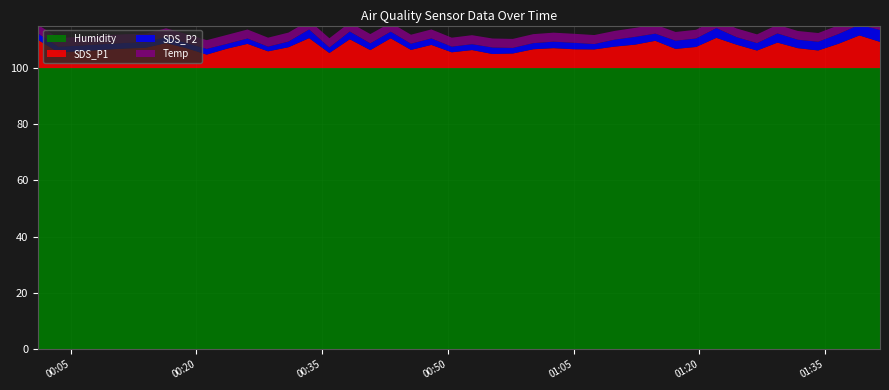

Reading left to right, list all the values displayed in this chart.

SDS_P1: 2022/12/08 00:01:07=10.0	2022/12/08 00:03:33=5.6	2022/12/08 00:11:31=6.9	2022/12/08 00:13:57=7.2	2022/12/08 00:16:23=8.9	2022/12/08 00:18:48=7.1	2022/12/08 00:21:14=4.8	2022/12/08 00:23:40=6.9	2022/12/08 00:26:06=8.6	2022/12/08 00:28:33=6.0	2022/12/08 00:30:59=7.4	2022/12/08 00:33:27=10.6	2022/12/08 00:35:52=5.3	2022/12/08 00:38:18=10.2	2022/12/08 00:40:45=6.4	2022/12/08 00:43:11=10.6	2022/12/08 00:45:36=6.5	2022/12/08 00:48:02=8.2	2022/12/08 00:50:28=5.6	2022/12/08 00:52:53=6.4	2022/12/08 00:55:19=5.0	2022/12/08 00:57:45=5.2	2022/12/08 01:00:11=6.7	2022/12/08 01:02:36=7.1	2022/12/08 01:05:02=6.7	2022/12/08 01:07:28=6.6	2022/12/08 01:09:54=7.6	2022/12/08 01:12:19=8.3	2022/12/08 01:14:45=9.7	2022/12/08 01:17:10=6.8	2022/12/08 01:19:36=7.5	2022/12/08 01:22:02=10.7	2022/12/08 01:24:27=8.3	2022/12/08 01:26:53=6.2	2022/12/08 01:29:19=9.1	2022/12/08 01:31:45=7.1	2022/12/08 01:34:11=6.2	2022/12/08 01:36:37=8.7	2022/12/08 01:39:06=11.6	2022/12/08 01:41:33=9.3
SDS_P2: 2022/12/08 00:01:07=2.2	2022/12/08 00:03:33=2.0	2022/12/08 00:11:31=2.0	2022/12/08 00:13:57=1.9	2022/12/08 00:16:23=2.1	2022/12/08 00:18:48=1.8	2022/12/08 00:21:14=2.0	2022/12/08 00:23:40=1.7	2022/12/08 00:26:06=1.9	2022/12/08 00:28:33=1.6	2022/12/08 00:30:59=2.0	2022/12/08 00:33:27=3.1	2022/12/08 00:35:52=1.9	2022/12/08 00:38:18=2.8	2022/12/08 00:40:45=2.4	2022/12/08 00:43:11=2.4	2022/12/08 00:45:36=2.2	2022/12/08 00:48:02=2.3	2022/12/08 00:50:28=2.0	2022/12/08 00:52:53=2.1	2022/12/08 00:55:19=2.3	2022/12/08 00:57:45=2.0	2022/12/08 01:00:11=2.2	2022/12/08 01:02:36=2.3	2022/12/08 01:05:02=2.3	2022/12/08 01:07:28=1.9	2022/12/08 01:09:54=2.5	2022/12/08 01:12:19=2.8	2022/12/08 01:14:45=2.5	2022/12/08 01:17:10=2.9	2022/12/08 01:19:36=3.0	2022/12/08 01:22:02=3.5	2022/12/08 01:24:27=2.7	2022/12/08 01:26:53=2.6	2022/12/08 01:29:19=3.2	2022/12/08 01:31:45=3.0	2022/12/08 01:34:11=3.1	2022/12/08 01:36:37=3.5	2022/12/08 01:39:06=3.8	2022/12/08 01:41:33=4.2
Temp: 2022/12/08 00:01:07=3.1	2022/12/08 00:03:33=3.1	2022/12/08 00:11:31=3.1	2022/12/08 00:13:57=3.1	2022/12/08 00:16:23=3.1	2022/12/08 00:18:48=3.2	2022/12/08 00:21:14=3.1	2022/12/08 00:23:40=3.2	2022/12/08 00:26:06=3.2	2022/12/08 00:28:33=3.2	2022/12/08 00:30:59=3.2	2022/12/08 00:33:27=3.2	2022/12/08 00:35:52=3.3	2022/12/08 00:38:18=3.2	2022/12/08 00:40:45=3.3	2022/12/08 00:43:11=3.2	2022/12/08 00:45:36=3.2	2022/12/08 00:48:02=3.2	2022/12/08 00:50:28=3.2	2022/12/08 00:52:53=3.2	2022/12/08 00:55:19=3.2	2022/12/08 00:57:45=3.2	2022/12/08 01:00:11=3.2	2022/12/08 01:02:36=3.2	2022/12/08 01:05:02=3.2	2022/12/08 01:07:28=3.2	2022/12/08 01:09:54=3.1	2022/12/08 01:12:19=3.2	2022/12/08 01:14:45=3.2	2022/12/08 01:17:10=3.1	2022/12/08 01:19:36=3.1	2022/12/08 01:22:02=3.1	2022/12/08 01:24:27=3.1	2022/12/08 01:26:53=3.1	2022/12/08 01:29:19=3.1	2022/12/08 01:31:45=3.1	2022/12/08 01:34:11=3.1	2022/12/08 01:36:37=3.1	2022/12/08 01:39:06=3.1	2022/12/08 01:41:33=3.0
Humidity: 2022/12/08 00:01:07=99.9	2022/12/08 00:03:33=99.9	2022/12/08 00:11:31=99.9	2022/12/08 00:13:57=99.9	2022/12/08 00:16:23=99.9	2022/12/08 00:18:48=99.9	2022/12/08 00:21:14=99.9	2022/12/08 00:23:40=99.9	2022/12/08 00:26:06=99.9	2022/12/08 00:28:33=99.9	2022/12/08 00:30:59=99.9	2022/12/08 00:33:27=99.9	2022/12/08 00:35:52=99.9	2022/12/08 00:38:18=99.9	2022/12/08 00:40:45=99.9	2022/12/08 00:43:11=99.9	2022/12/08 00:45:36=99.9	2022/12/08 00:48:02=99.9	2022/12/08 00:50:28=99.9	2022/12/08 00:52:53=99.9	2022/12/08 00:55:19=99.9	2022/12/08 00:57:45=99.9	2022/12/08 01:00:11=99.9	2022/12/08 01:02:36=99.9	2022/12/08 01:05:02=99.9	2022/12/08 01:07:28=99.9	2022/12/08 01:09:54=99.9	2022/12/08 01:12:19=99.9	2022/12/08 01:14:45=99.9	2022/12/08 01:17:10=99.9	2022/12/08 01:19:36=99.9	2022/12/08 01:22:02=99.9	2022/12/08 01:24:27=99.9	2022/12/08 01:26:53=99.9	2022/12/08 01:29:19=99.9	2022/12/08 01:31:45=99.9	2022/12/08 01:34:11=99.9	2022/12/08 01:36:37=99.9	2022/12/08 01:39:06=99.9	2022/12/08 01:41:33=99.9